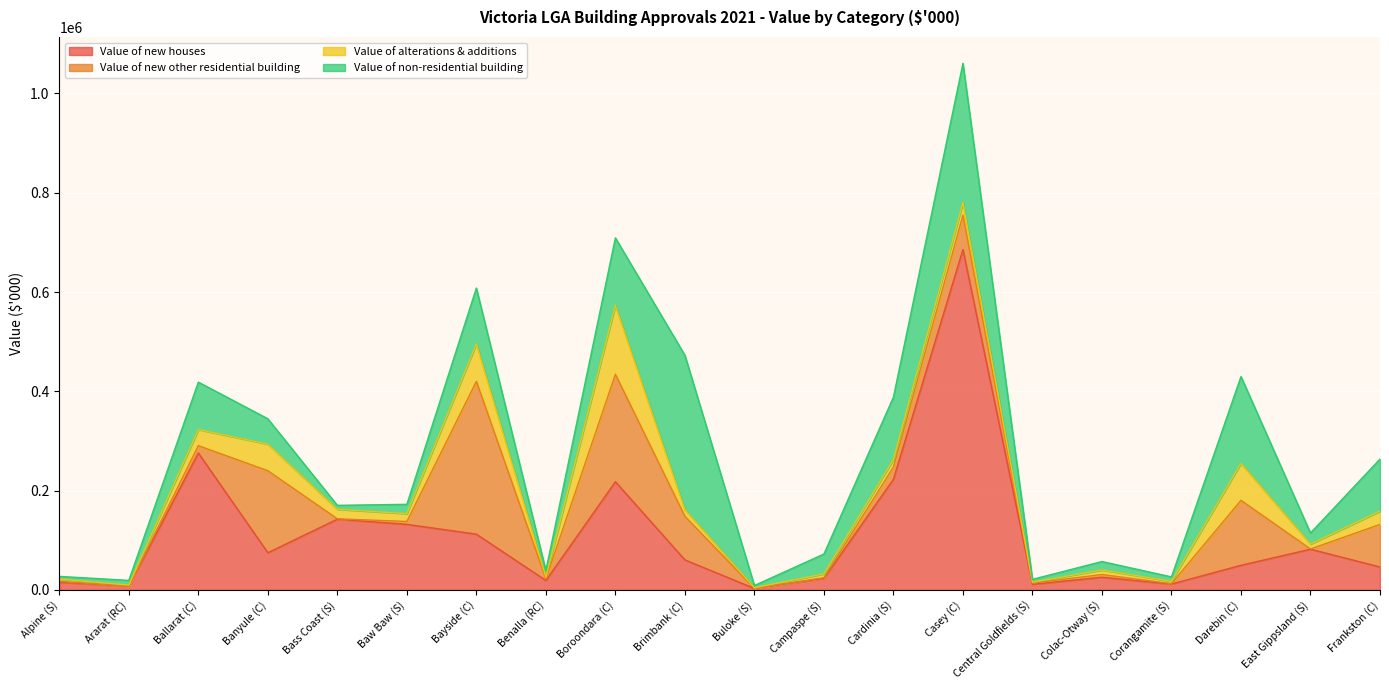

Which series changed the most between Buloke (S) and Frankston (C)?

Value of non-residential building